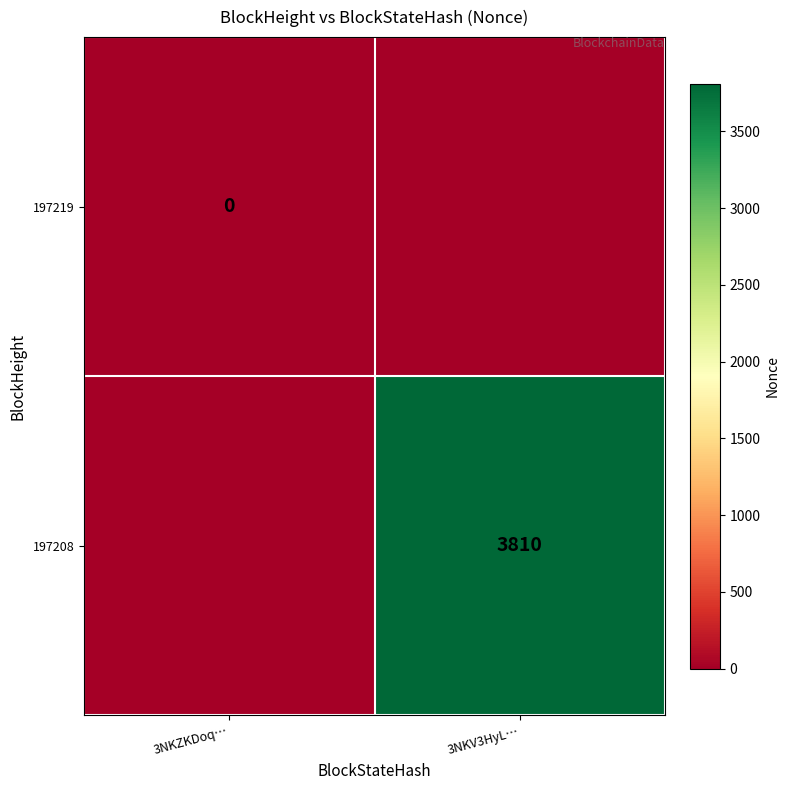

Where is 197219 nearest to the value 0?

3NKZKDoq…